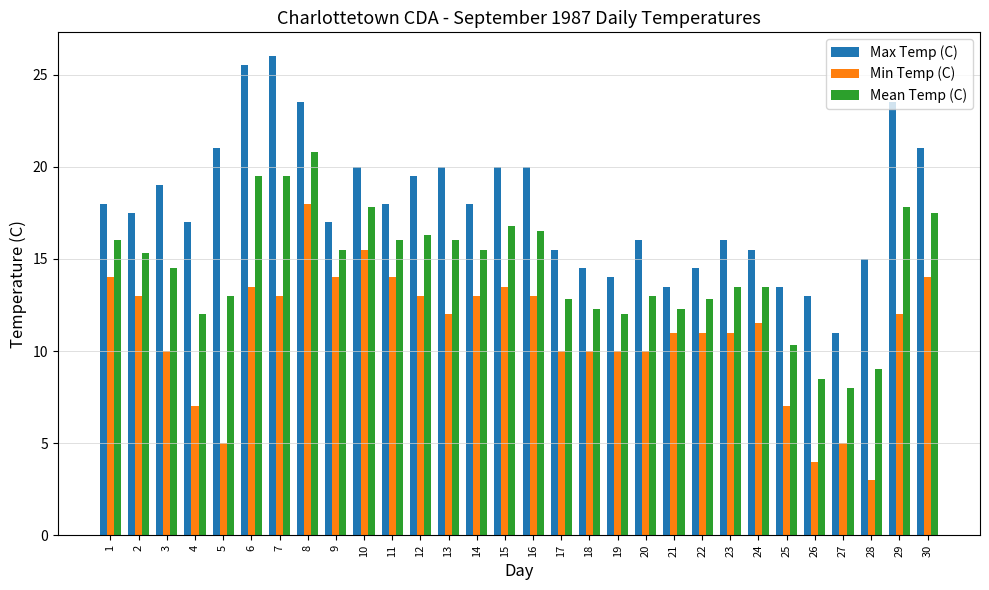

What is the spread (max minus min) of values at 12?

6.5